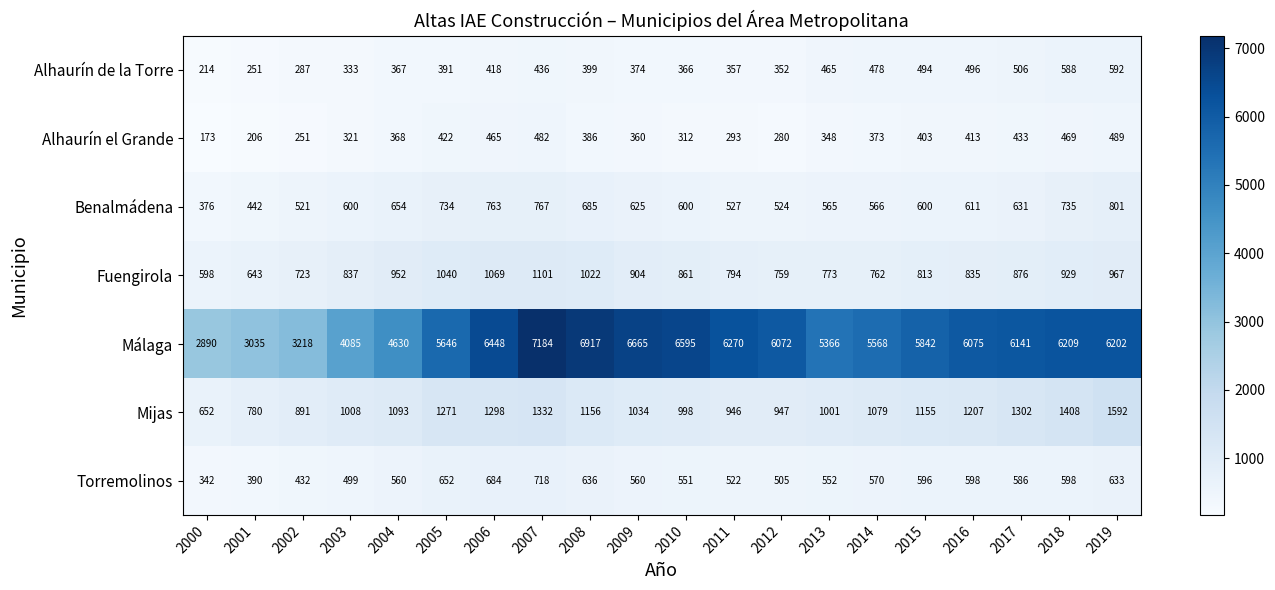

Is it true that Málaga equals 6448 at 2006?

True